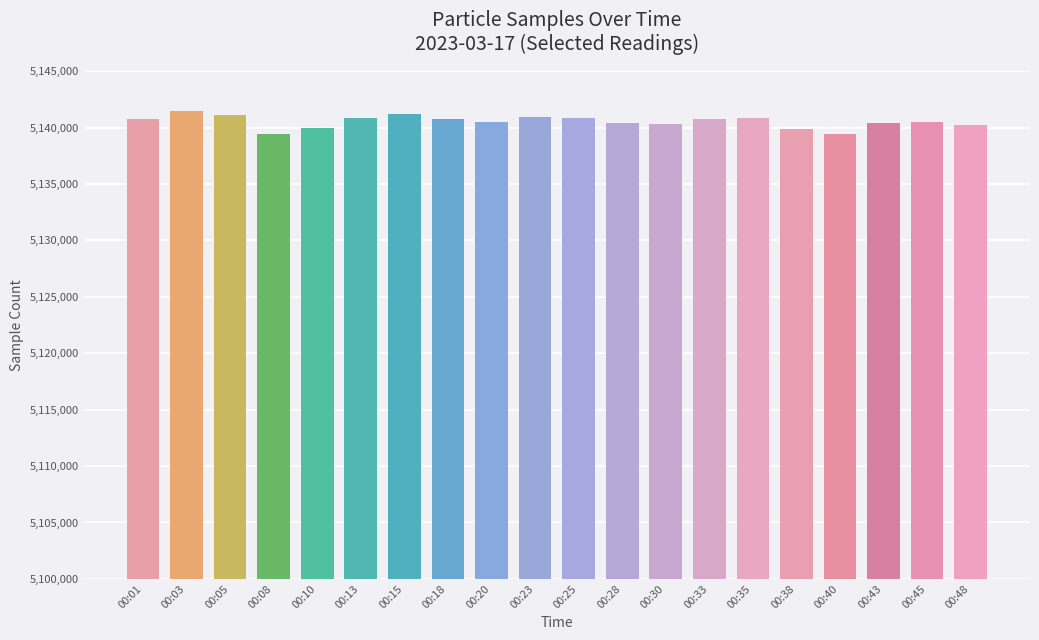

True or false: the data shows 5140319 at 00:30.

True